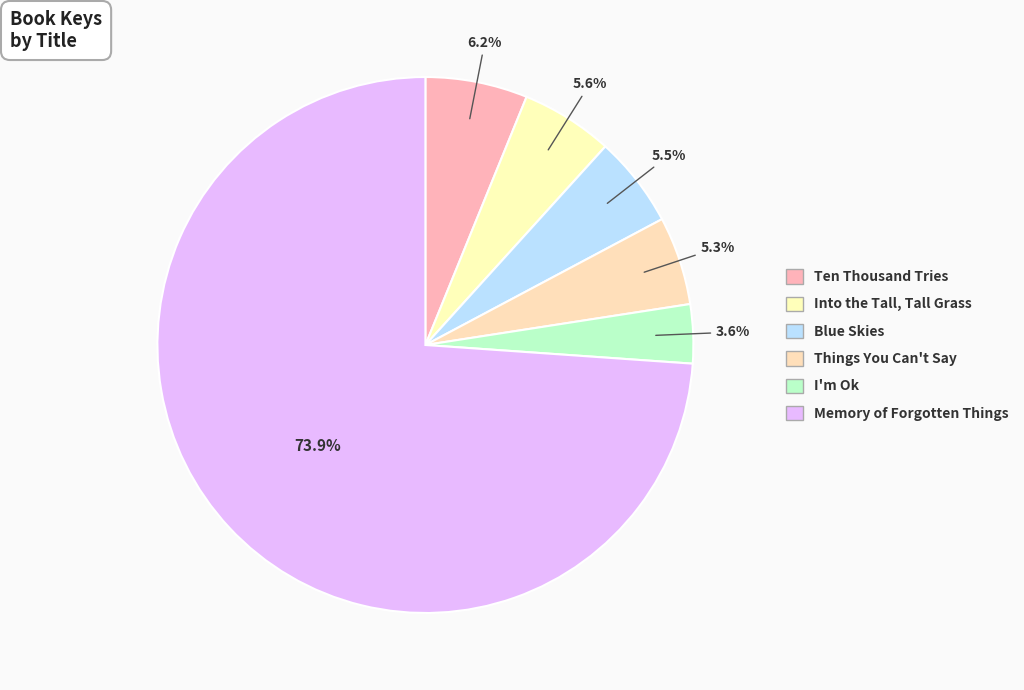

How many segments does this pie chart have?

6